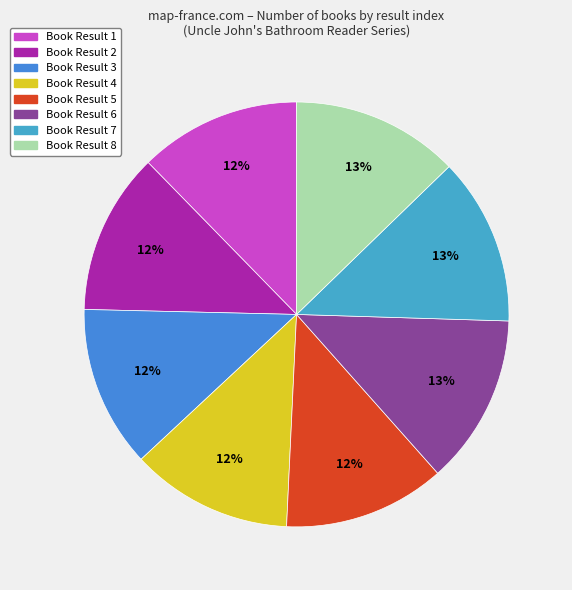

How many slices are in this pie chart?

8